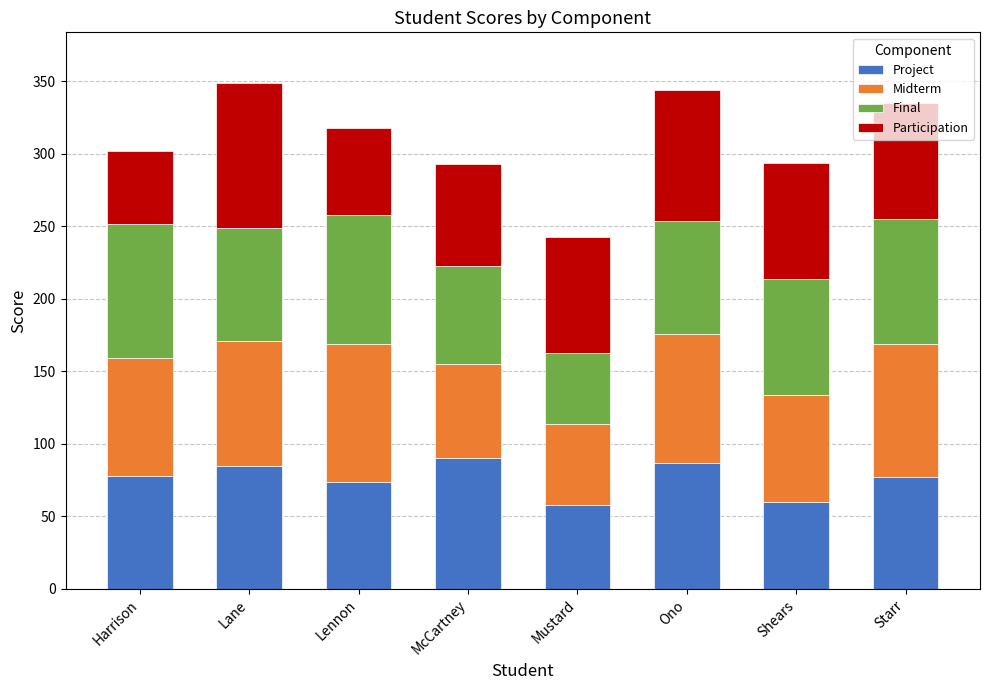

What is the highest value of the Project series?

90